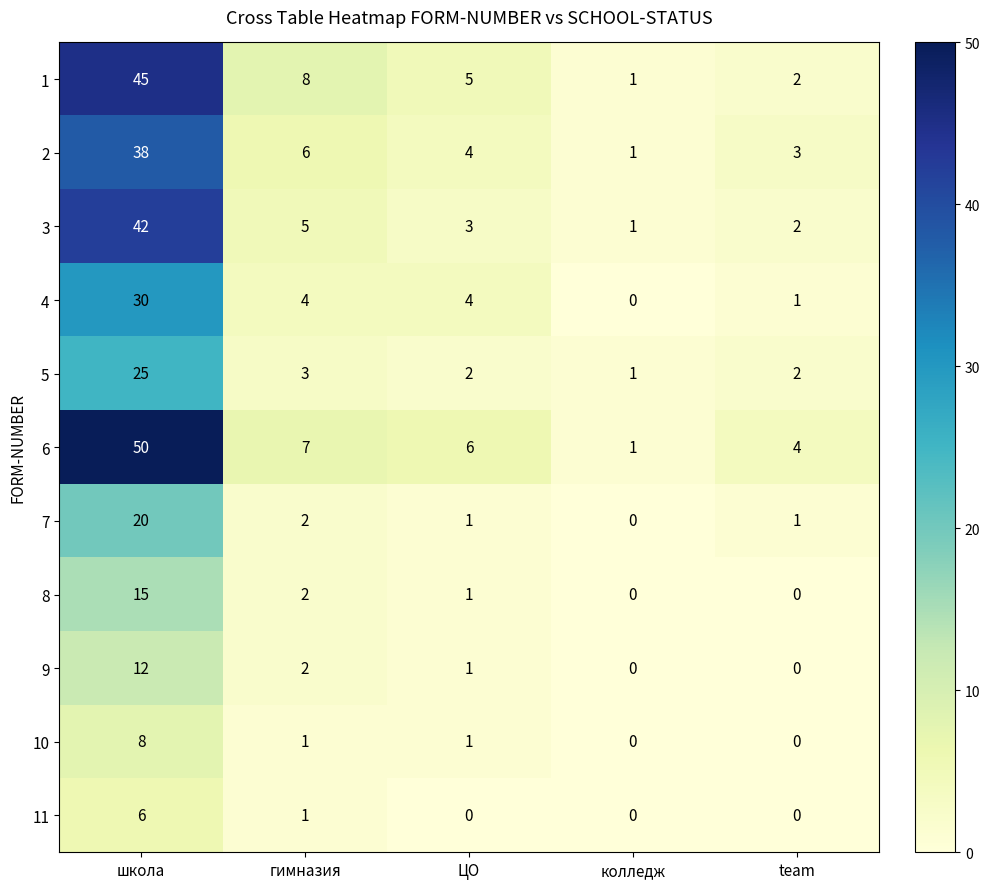

Between школа and ЦО, which series saw the biggest shift?

6